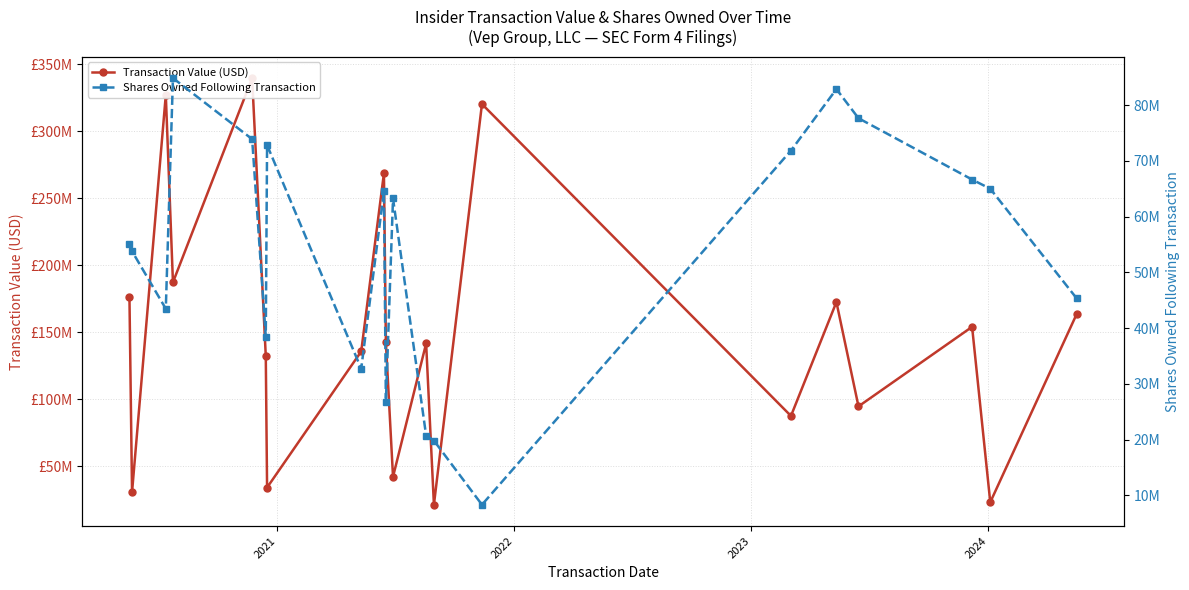

What are all the series names shown in the legend?

Transaction Value (USD), Shares Owned Following Transaction